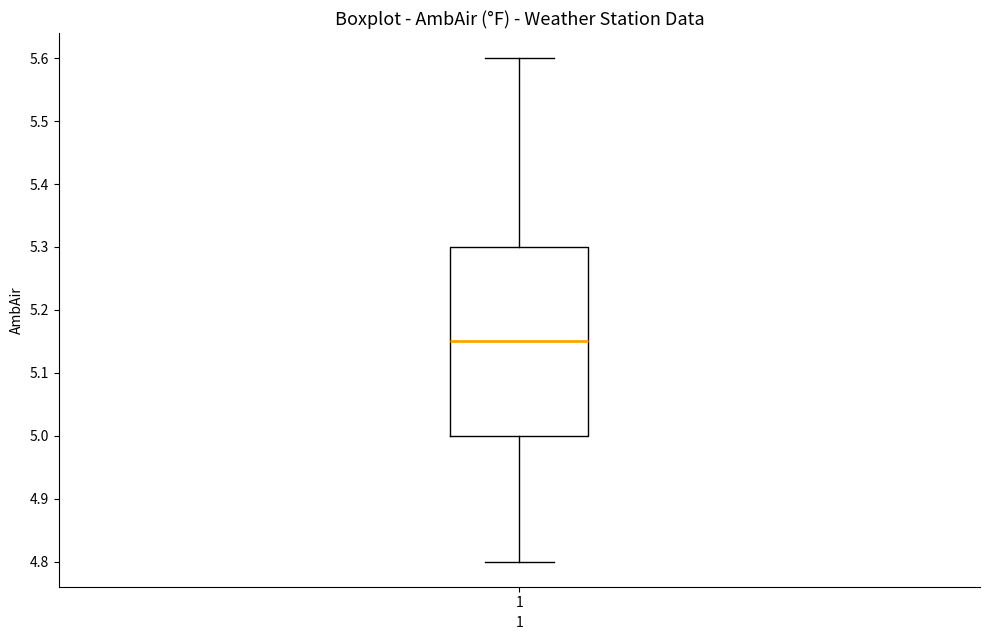

Read this box plot against the y-axis: the position of the median line, the range covered by the box, and the ends of both whiskers. The values are not printed on the chart, so give them approximately, as read against the axis.

median 5.15, box 5.00 to 5.30, whiskers 4.80 to 5.60